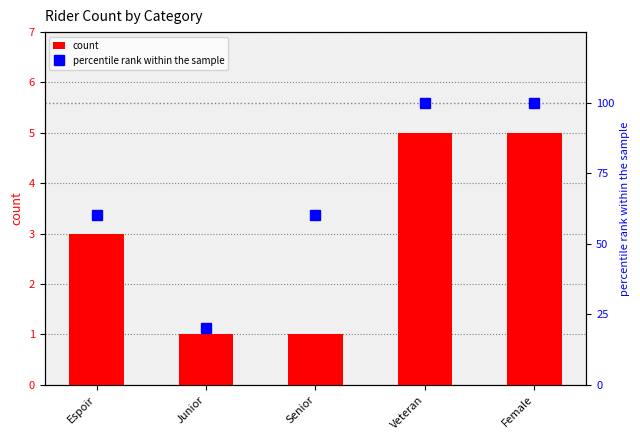

How many values in the count series are below 3?

2